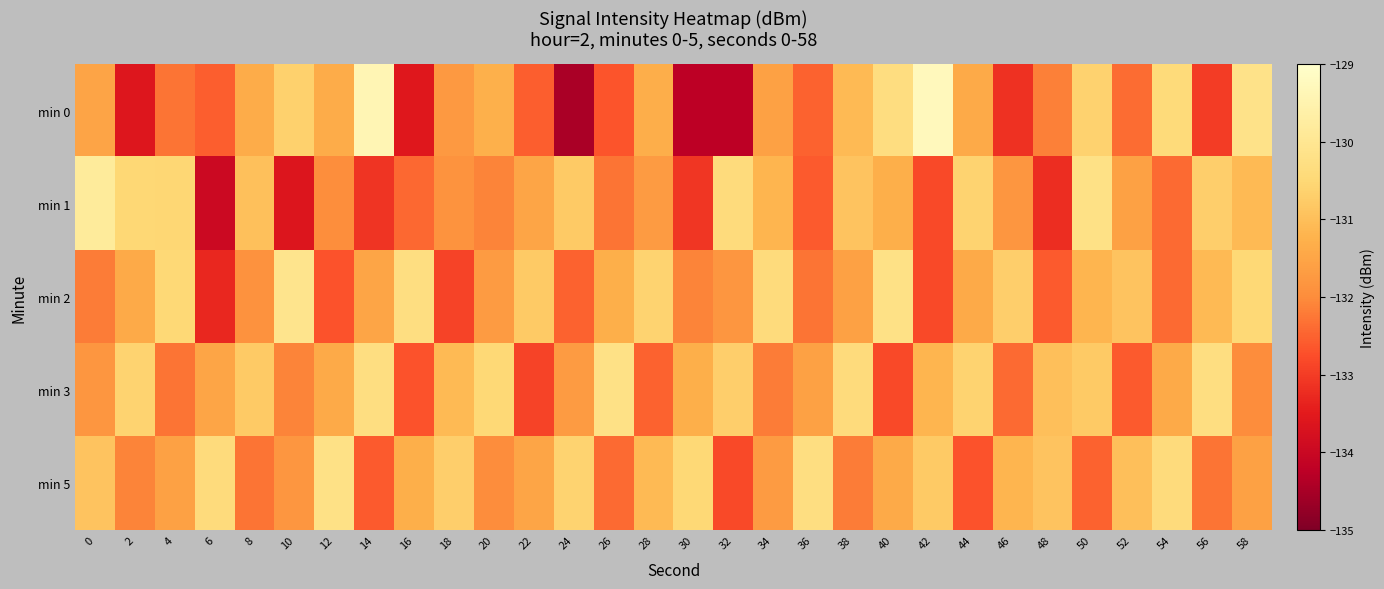

What is the greatest value displayed?

-129.3